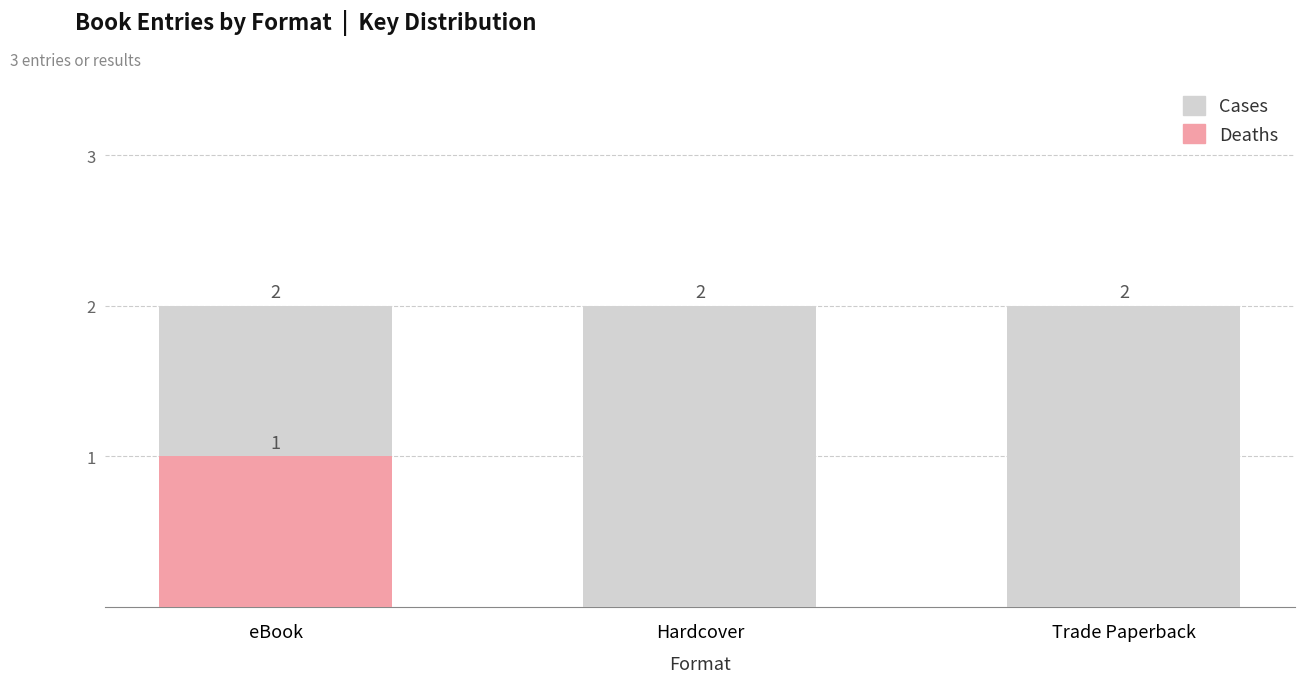

What is the label of the 2nd bar from the left?

Hardcover